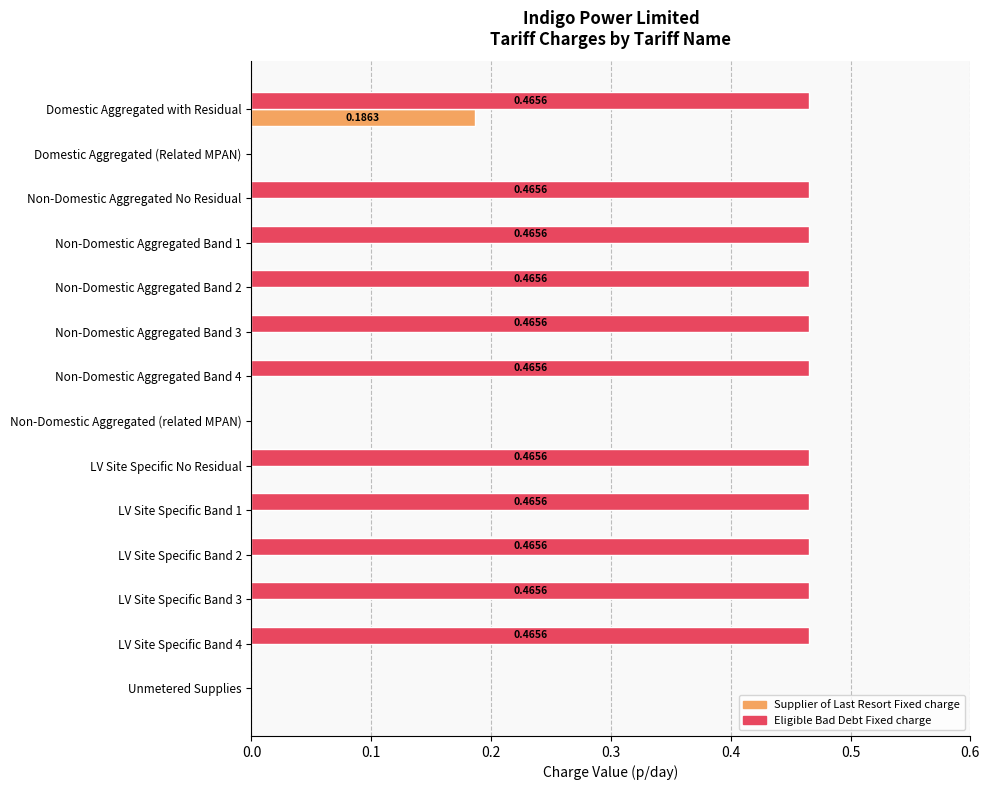

At which category is the sum across all series the highest?

Domestic Aggregated with Residual